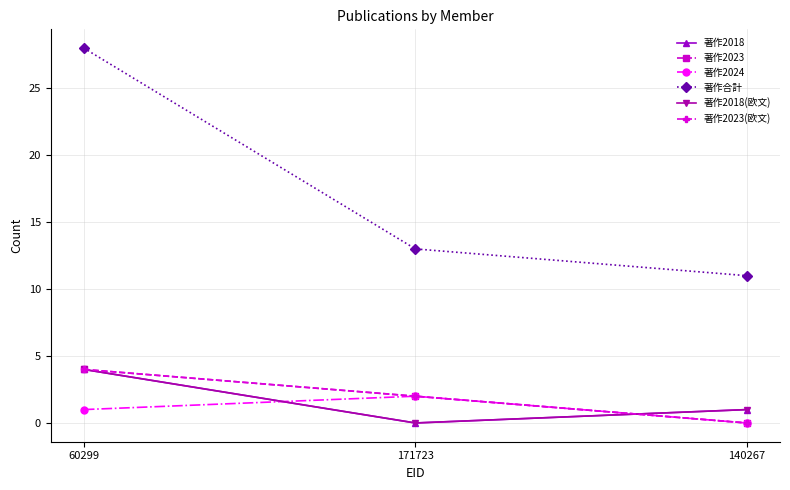

Is it true that 著作2018 equals 0 at 171723?

True